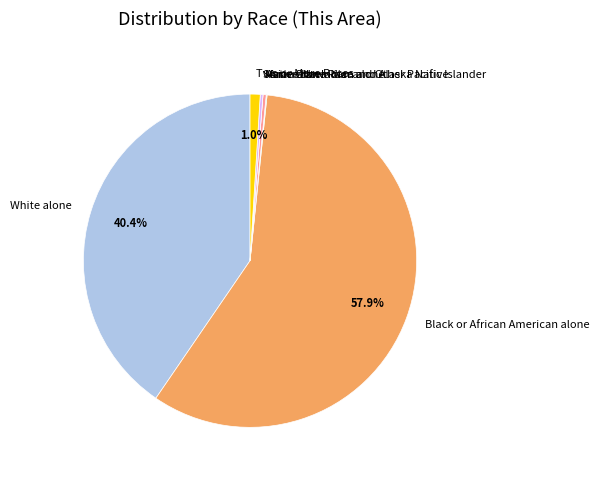

Which slice is the largest?

Black or African American alone